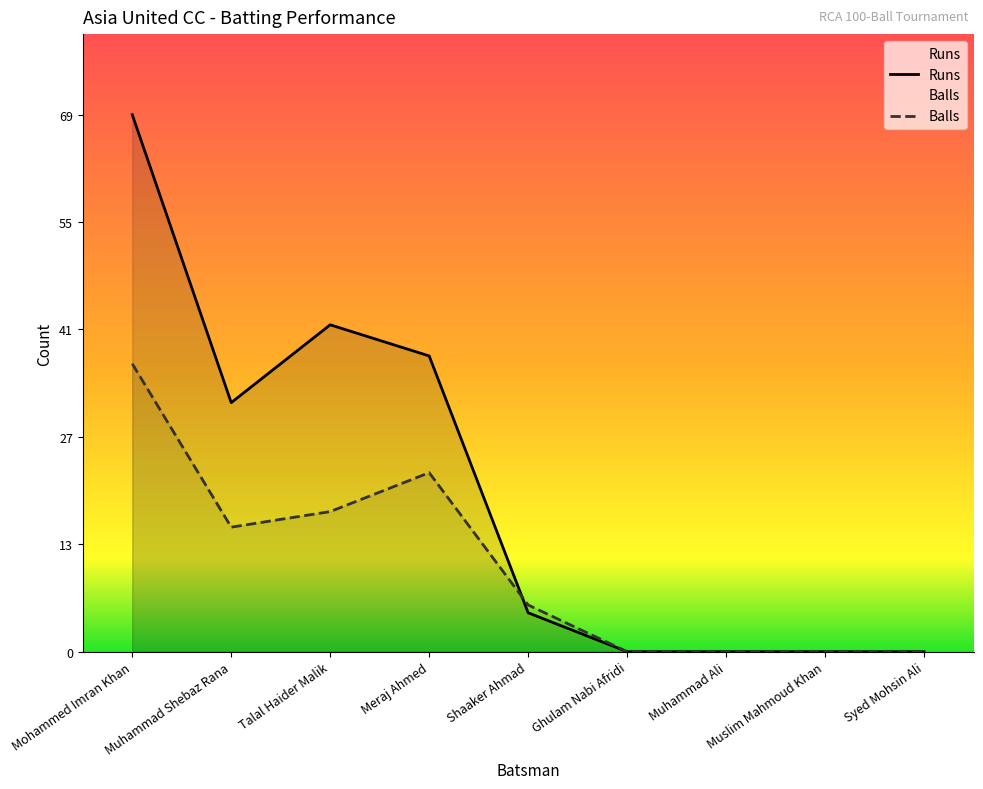

What is the difference between the maximum and second lowest values in the Balls series?

37